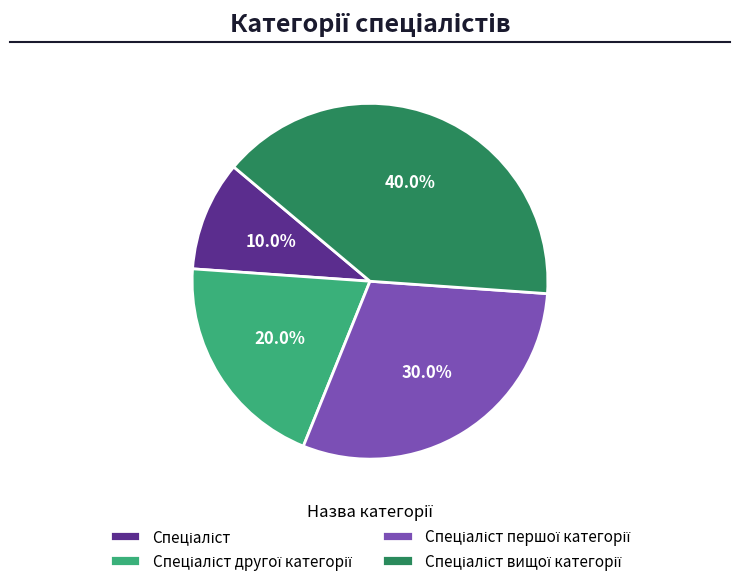

Is there a majority slice in this chart?

No